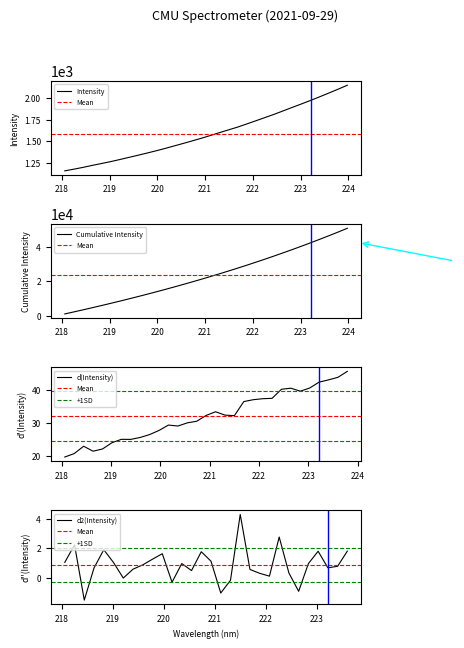

Is it true that the value at 219.3979 is 1313.8?

True